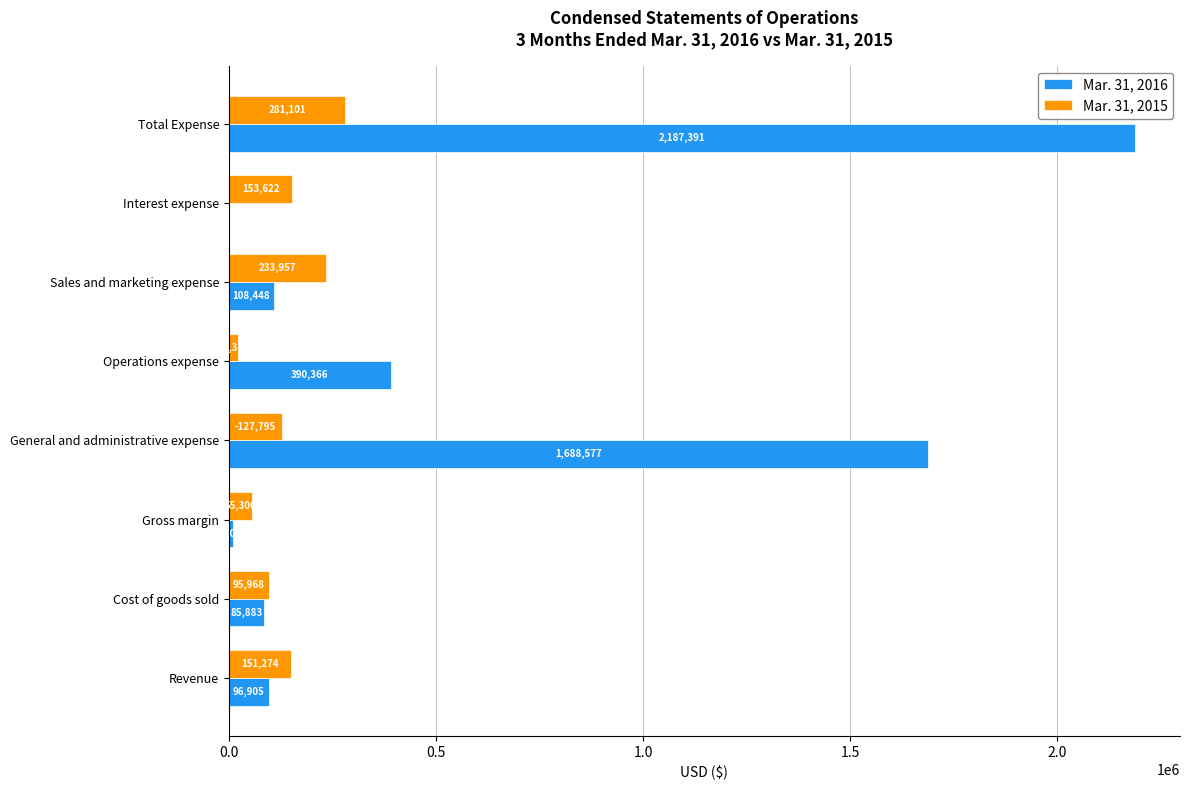

Which series changed the most between Revenue and Cost of goods sold?

Mar. 31, 2015